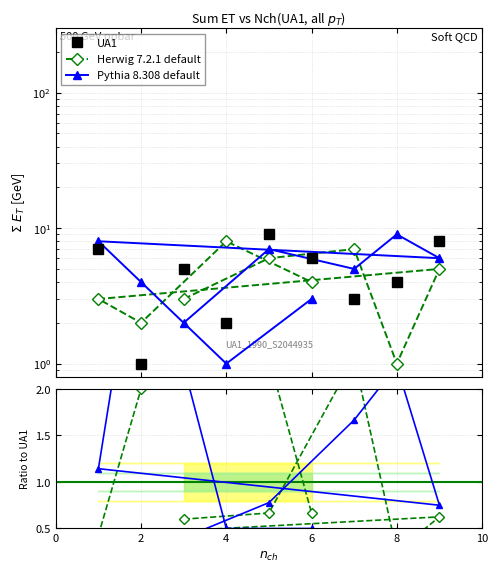

What are all the series names shown in the legend?

UA1, Herwig 7.2.1 default, Pythia 8.308 default